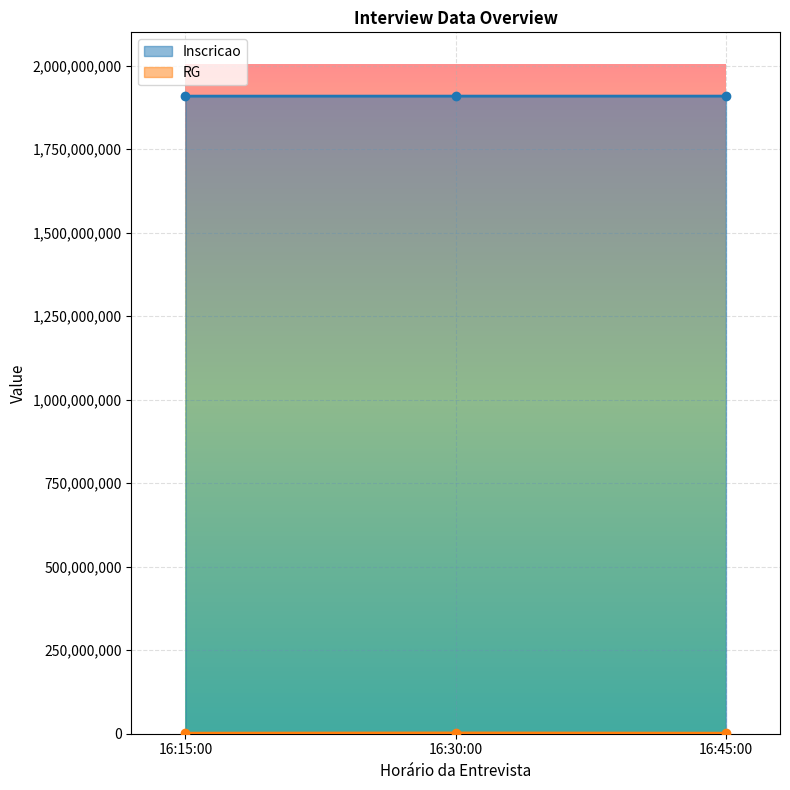

The value of RG at 16:15:00 is 869155. True or false?

False